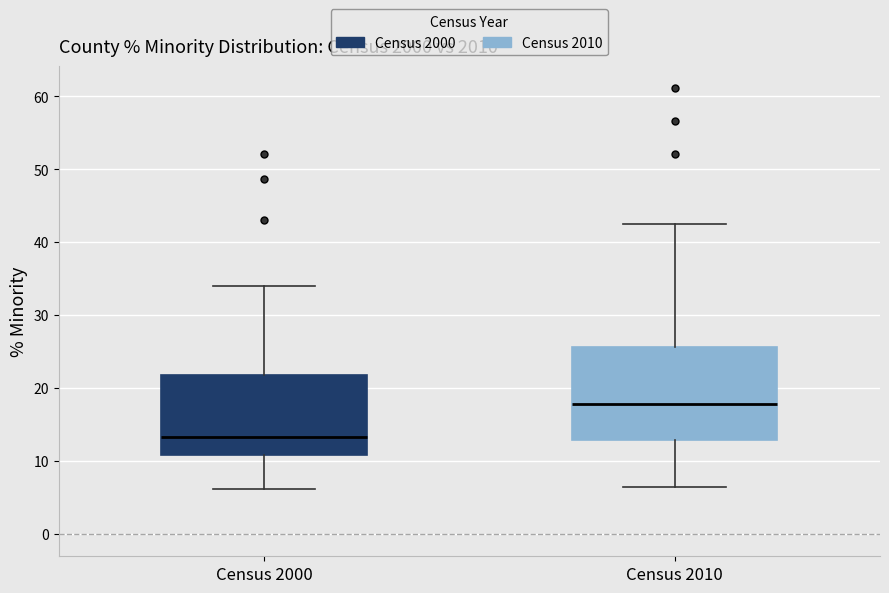

Where is the lower edge of the box for Census 2000 on the y-axis? The values are not printed on the chart, so give them approximately, as read against the axis.

11